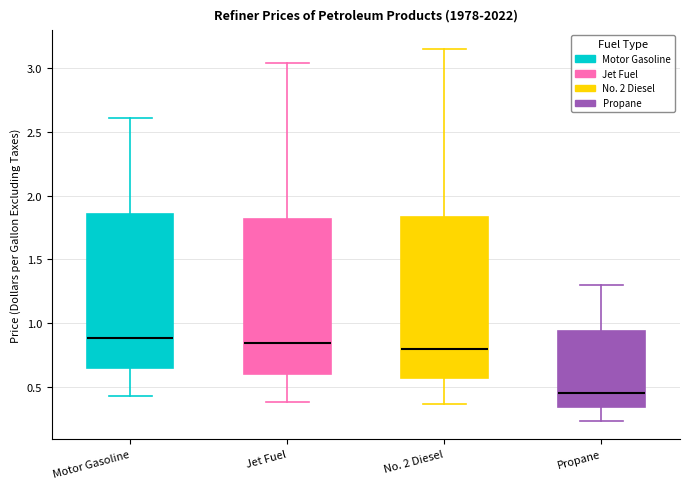

Reading left to right, read every box against the y-axis: the position of its median line, the range the box covers, and the ends of its whiskers. The values are not printed on the chart, so give them approximately, as read against the axis.

Motor Gasoline: median 0.90, box 0.65 to 1.85, whiskers 0.45 to 2.60
Jet Fuel: median 0.85, box 0.60 to 1.80, whiskers 0.40 to 3.05
No. 2 Diesel: median 0.80, box 0.55 to 1.85, whiskers 0.35 to 3.15
Propane: median 0.45, box 0.35 to 0.95, whiskers 0.25 to 1.30